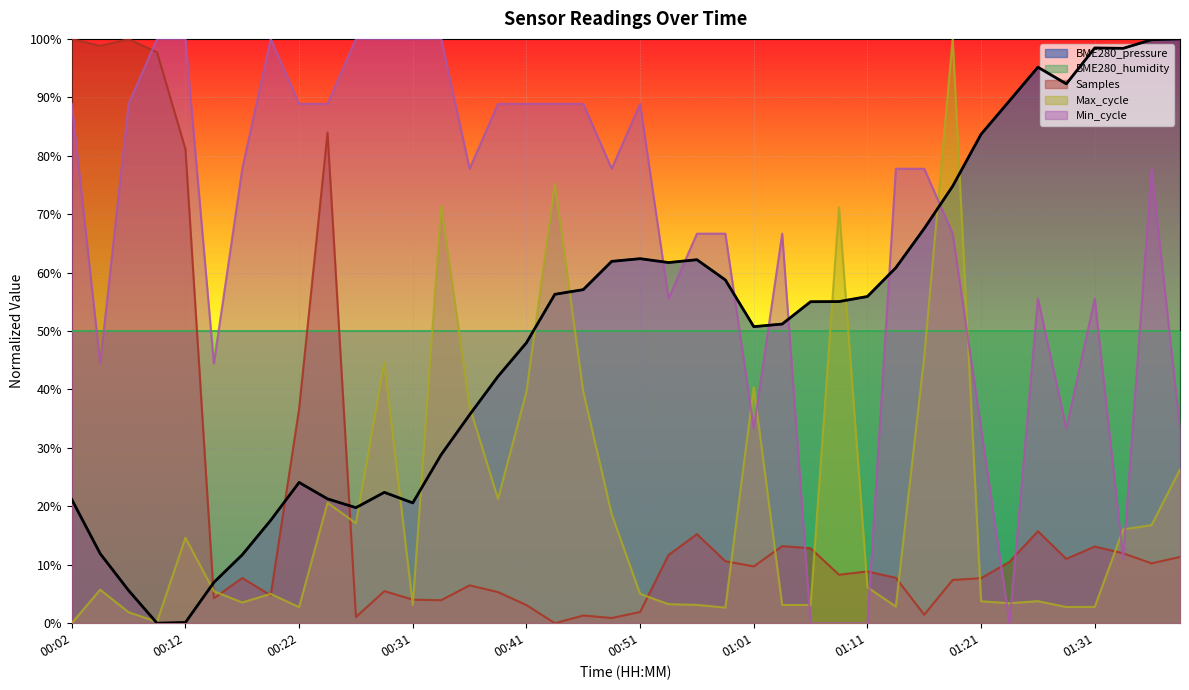

Reading left to right, extract all data points from this chart.

BME280_pressure: 0.2	0.1	0.1	0.0	0.0	0.1	0.1	0.2	0.2	0.2	0.2	0.2	0.2	0.3	0.4	0.4	0.5	0.6	0.6	0.6	0.6	0.6	0.6	0.6	0.5	0.5	0.6	0.6	0.6	0.6	0.7	0.7	0.8	0.9	1.0	0.9	1.0	1.0	1.0	1.0
Samples: 1.0	1.0	1.0	1.0	0.8	0.0	0.1	0.0	0.4	0.8	0.0	0.1	0.0	0.0	0.1	0.1	0.0	0.0	0.0	0.0	0.0	0.1	0.2	0.1	0.1	0.1	0.1	0.1	0.1	0.1	0.0	0.1	0.1	0.1	0.2	0.1	0.1	0.1	0.1	0.1
Max_cycle: 0.0	0.1	0.0	0.0	0.1	0.1	0.0	0.1	0.0	0.2	0.2	0.4	0.0	0.7	0.4	0.2	0.4	0.8	0.4	0.2	0.1	0.0	0.0	0.0	0.4	0.0	0.0	0.7	0.1	0.0	0.5	1.0	0.0	0.0	0.0	0.0	0.0	0.2	0.2	0.3
Min_cycle: 0.9	0.4	0.9	1.0	1.0	0.4	0.8	1.0	0.9	0.9	1.0	1.0	1.0	1.0	0.8	0.9	0.9	0.9	0.9	0.8	0.9	0.6	0.7	0.7	0.3	0.7	0.0	0.0	0.0	0.8	0.8	0.7	0.3	0.0	0.6	0.3	0.6	0.1	0.8	0.3